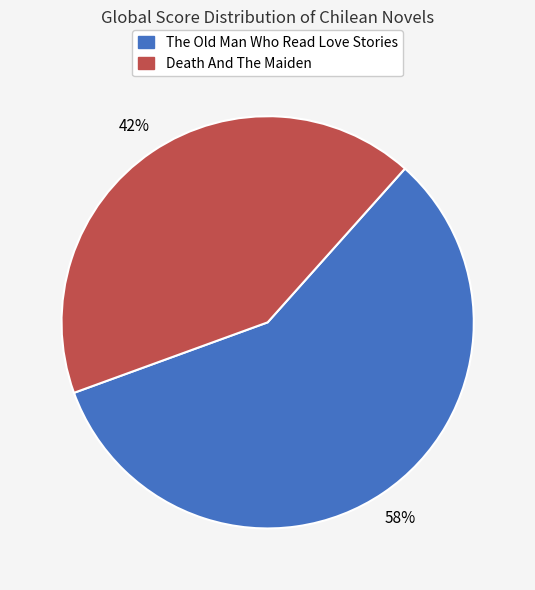

What is the largest slice in the pie chart?

The Old Man Who Read Love Stories